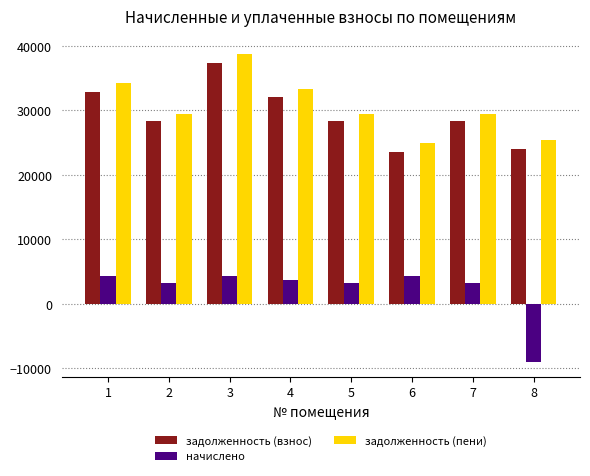

At how many categories does at least one series exceed 8176?

8